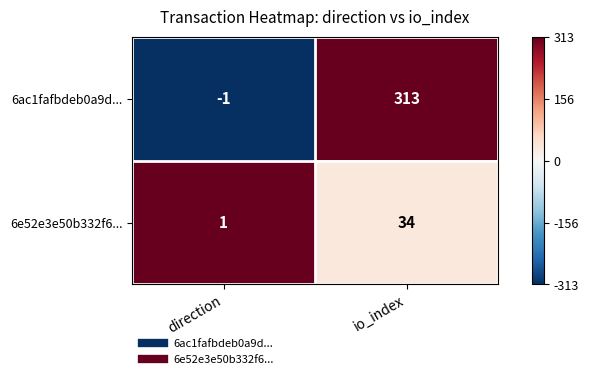

Which series has the largest range (max minus min)?

6ac1fafbdeb0a9d...